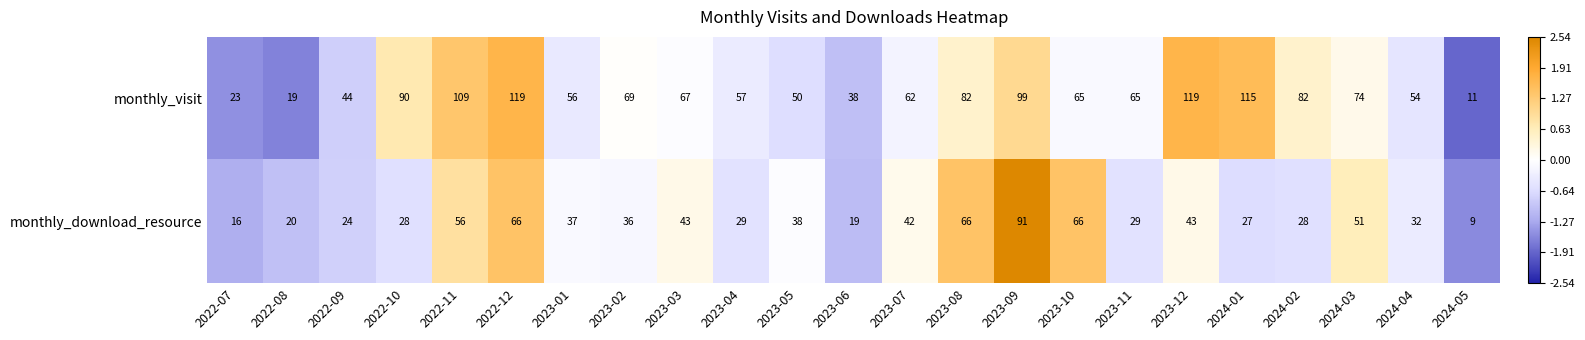

What is the difference between the highest and lowest values at 2023-07?

20